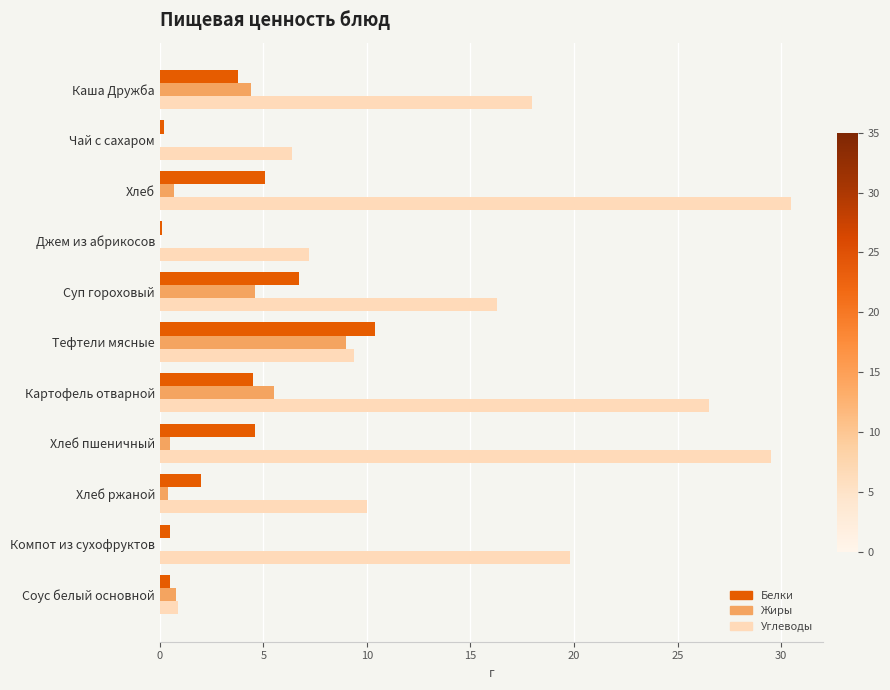

Which series changed the most between Хлеб пшеничный and Соус белый основной?

Углеводы